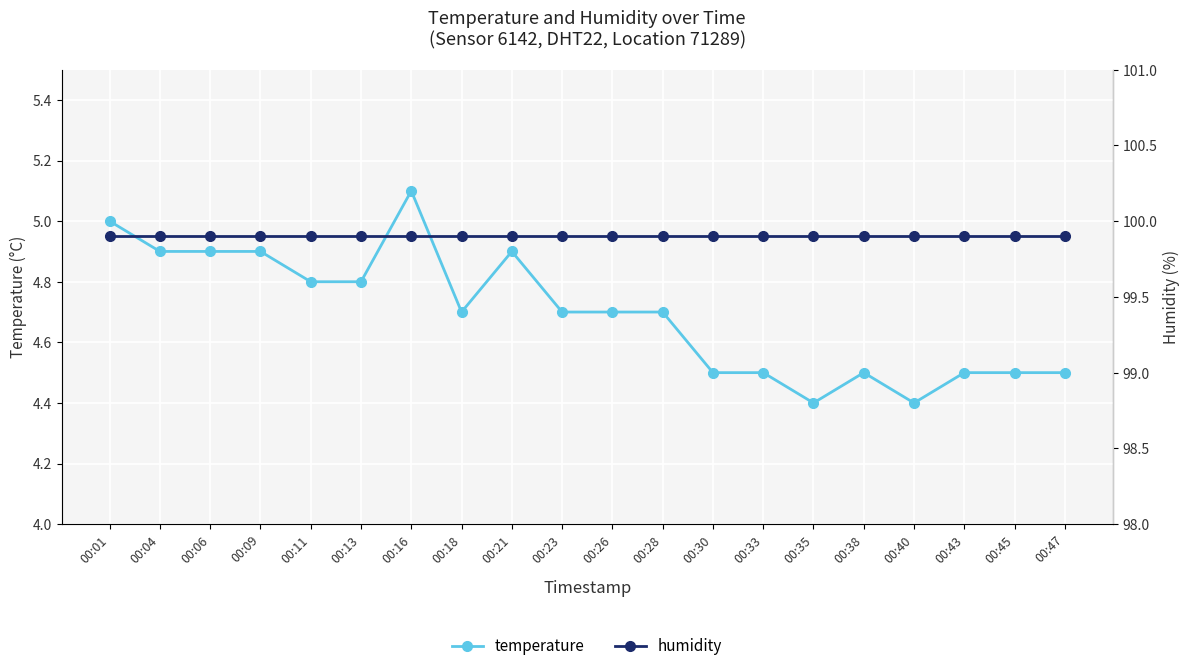

What is the value of the humidity point at the 14th from the left?

99.9